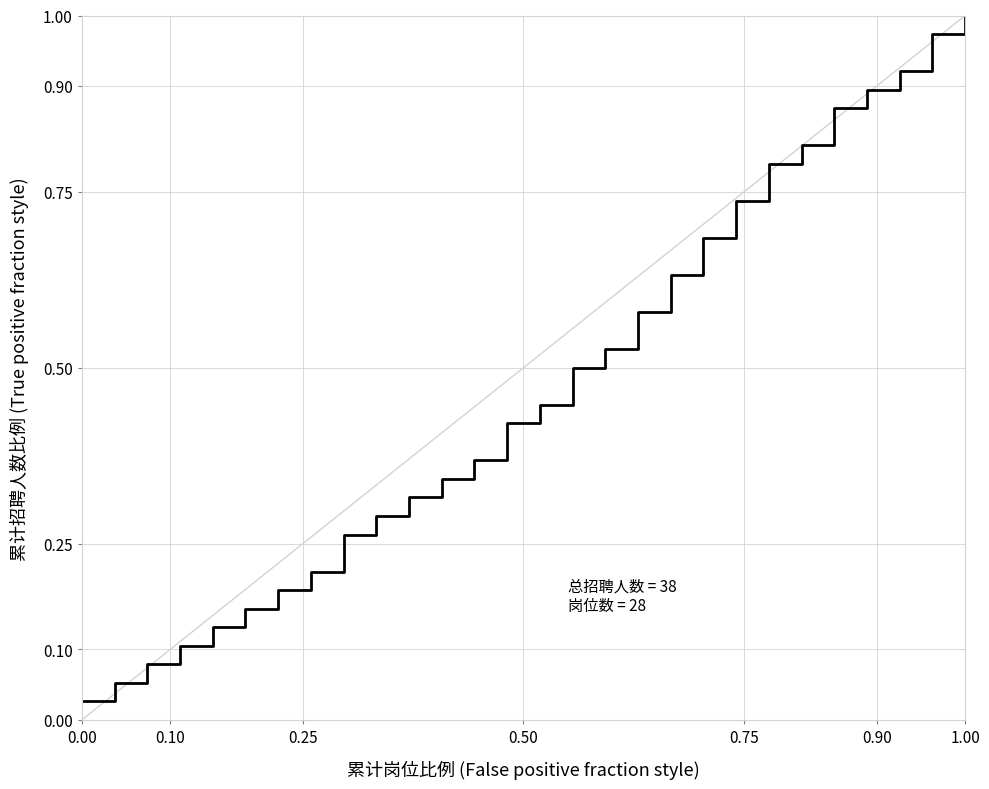

Does the chart display data point markers on the line(s)?

No